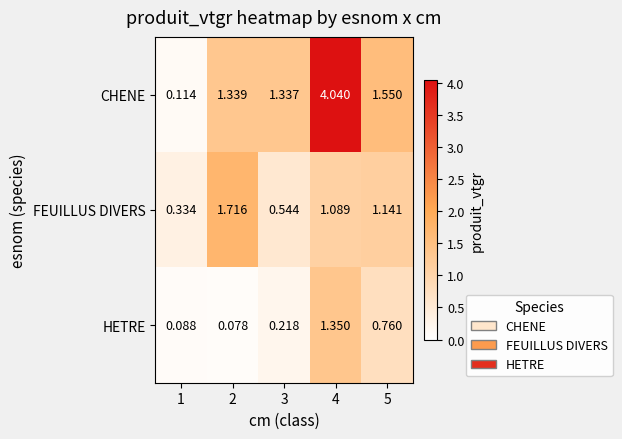

Is the value of HETRE at 1 greater than the value of FEUILLUS DIVERS at 4?

No